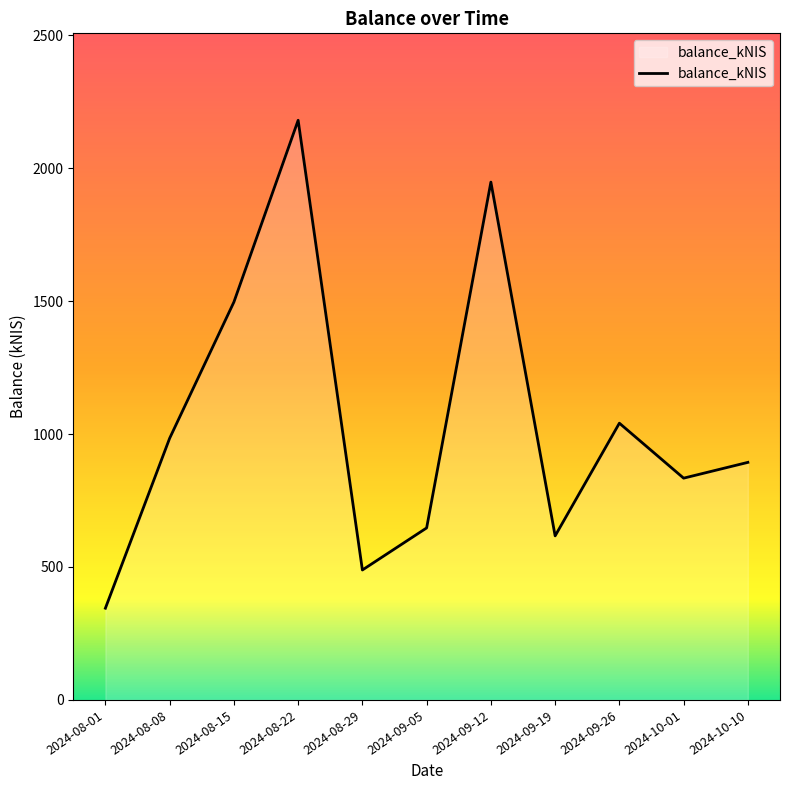

What is the average value?

1043.0